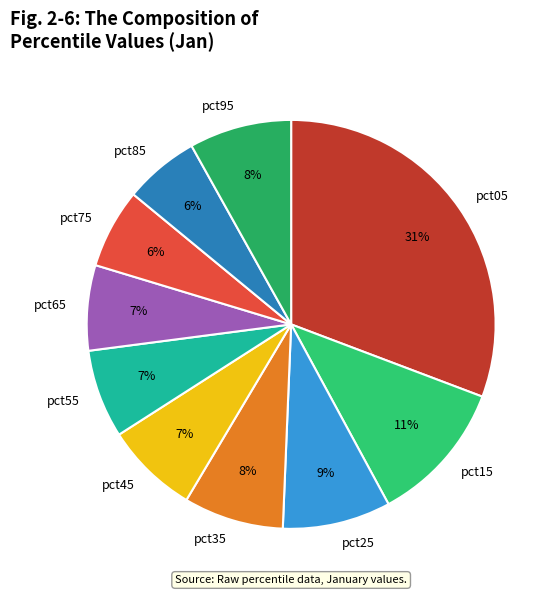

To the nearest percent, what is the difference between the largest and smallest slice percentages?

25%